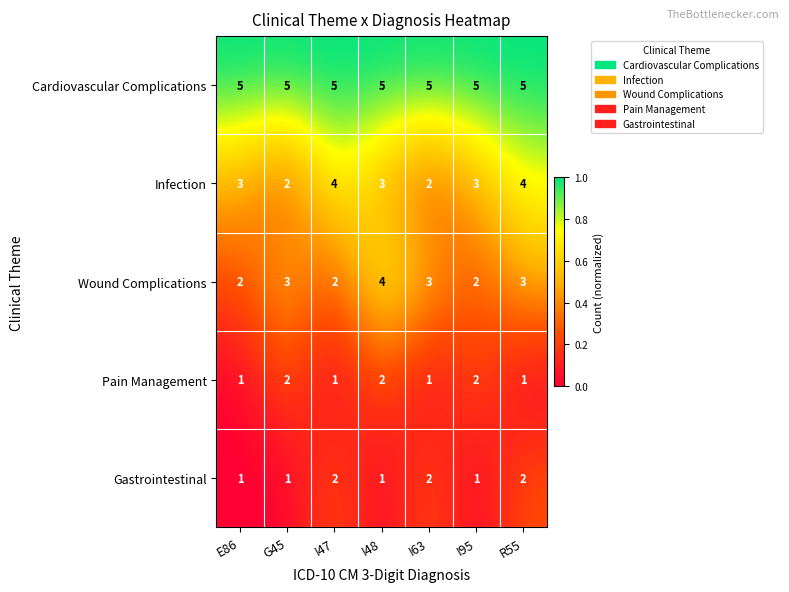

True or false: Wound Complications has a value of 2 at I47.

True